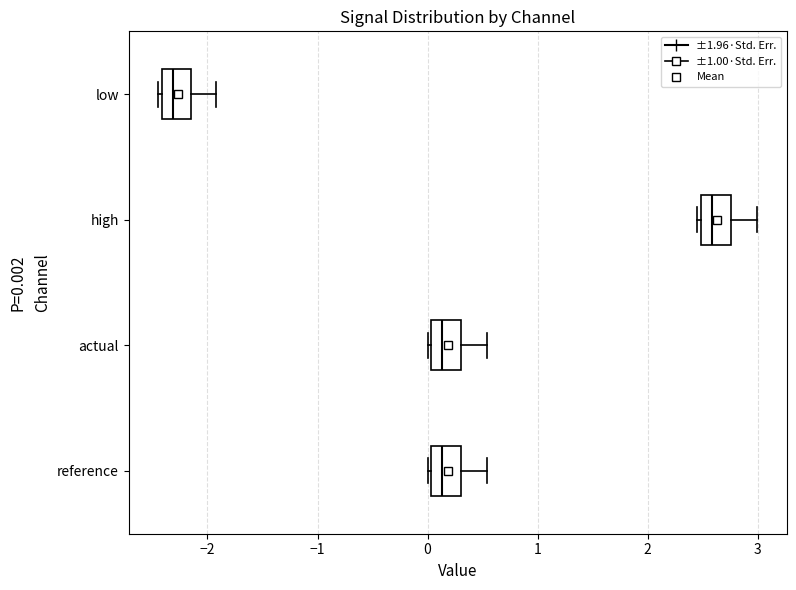

Which box's median line is the furthest to the left?

low